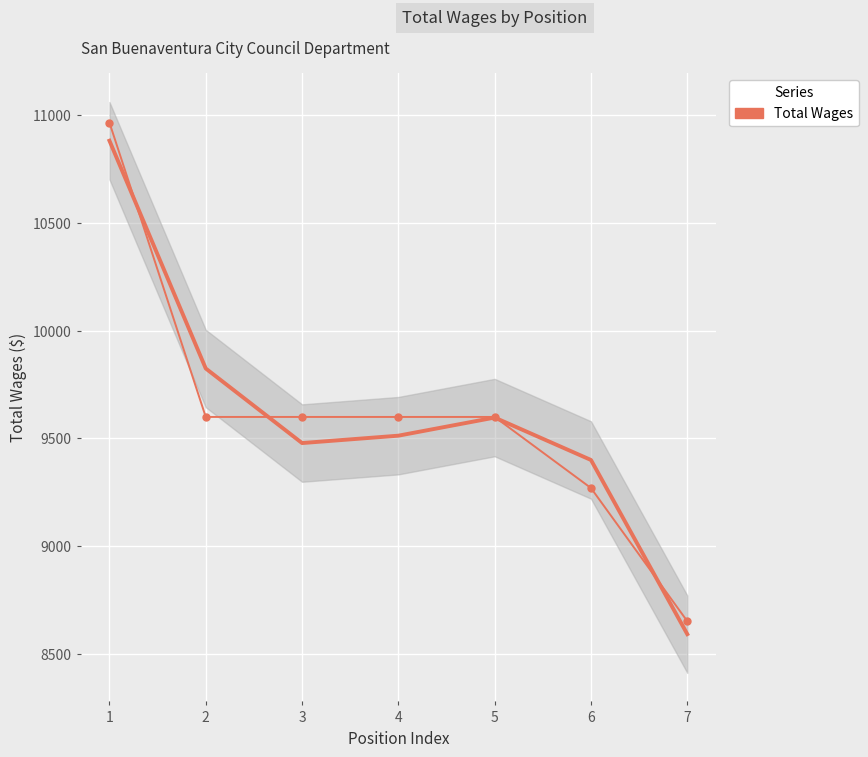

How many values exceed 9600?

1